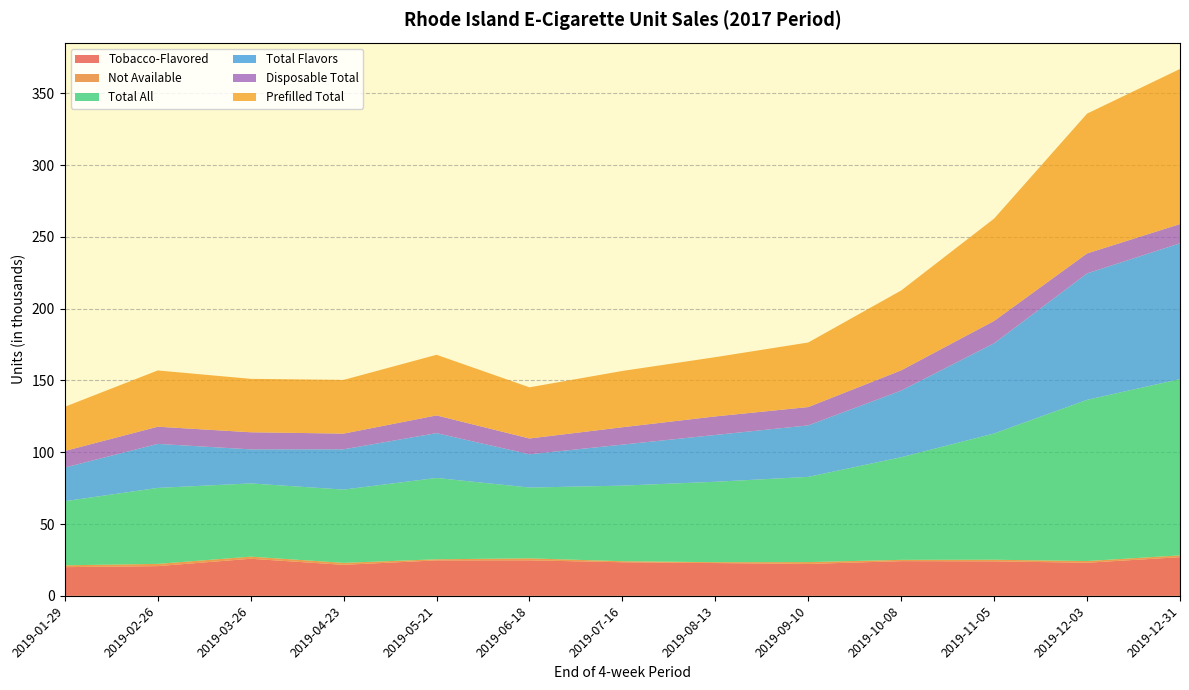

Reading right to left, transcribe all the data shown in this chart.

Tobacco-Flavored: 26.9	23.0	24.0	24.2	22.2	22.8	23.4	24.7	24.7	21.6	25.8	20.7	20.0
Not Available: 1.2	1.2	1.1	0.9	1.3	0.6	0.7	1.4	0.8	1.4	1.5	1.6	1.3
Total All: 122.8	112.3	88.0	71.5	59.4	56.0	52.7	49.3	56.7	51.0	51.0	52.9	44.7
Total Flavors: 94.6	88.1	62.8	46.4	35.9	32.6	28.6	23.2	31.2	28.1	23.7	30.7	23.4
Disposable Total: 13.4	13.9	15.6	14.1	12.8	12.9	12.1	11.0	12.3	10.9	11.9	12.0	11.6
Prefilled Total: 108.0	97.4	71.3	55.6	45.0	41.3	39.2	35.6	42.2	37.4	37.2	39.2	30.8